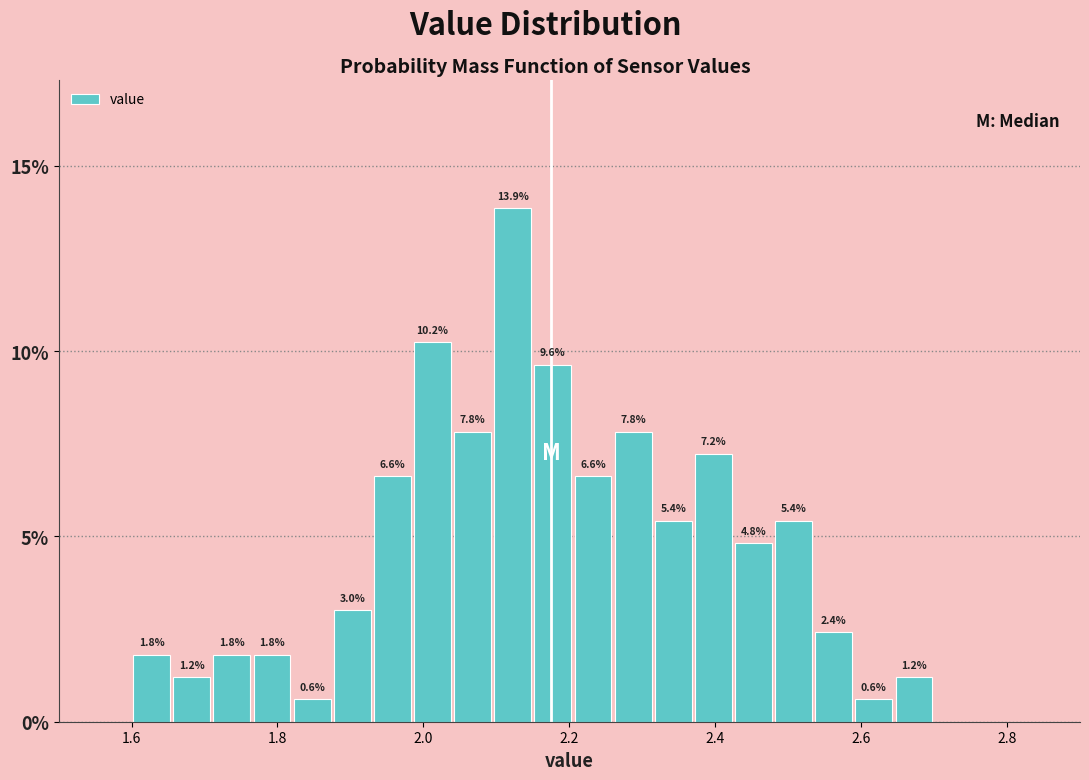

Read against the x-axis, roughly where is the centre of the tallest bar?

2.12